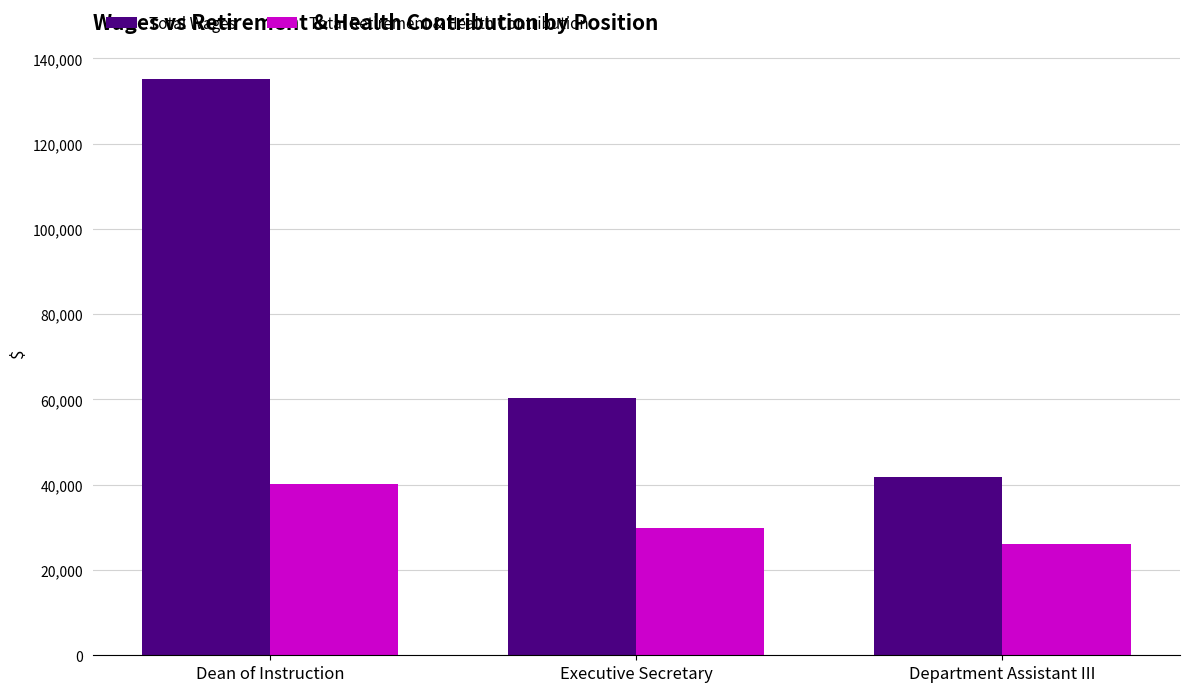

How many distinct data groups are displayed?

2